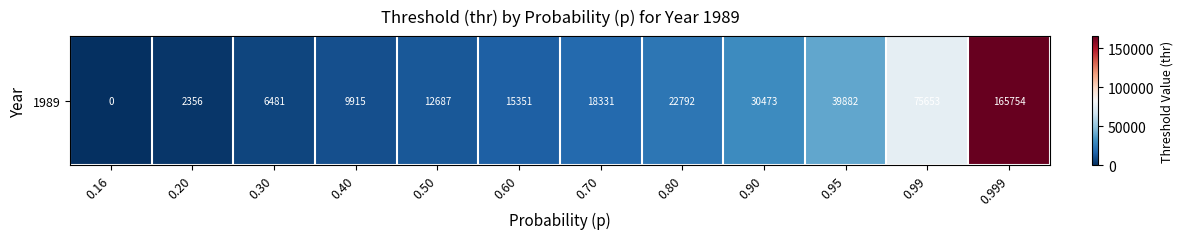

What is the sum of all values?

399675.0